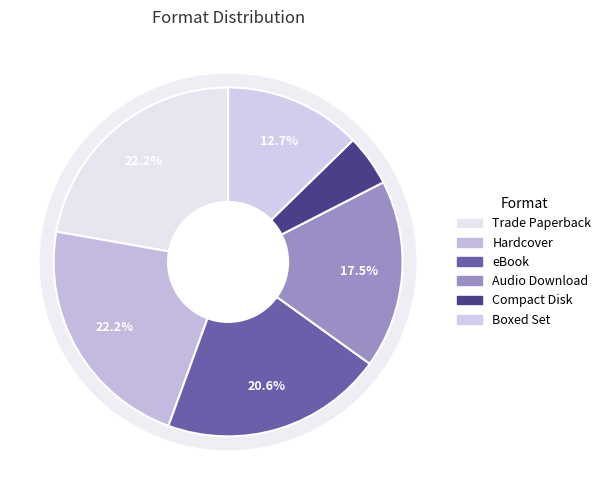

To the nearest percent, what percentage of the pie is Trade Paperback?

22%